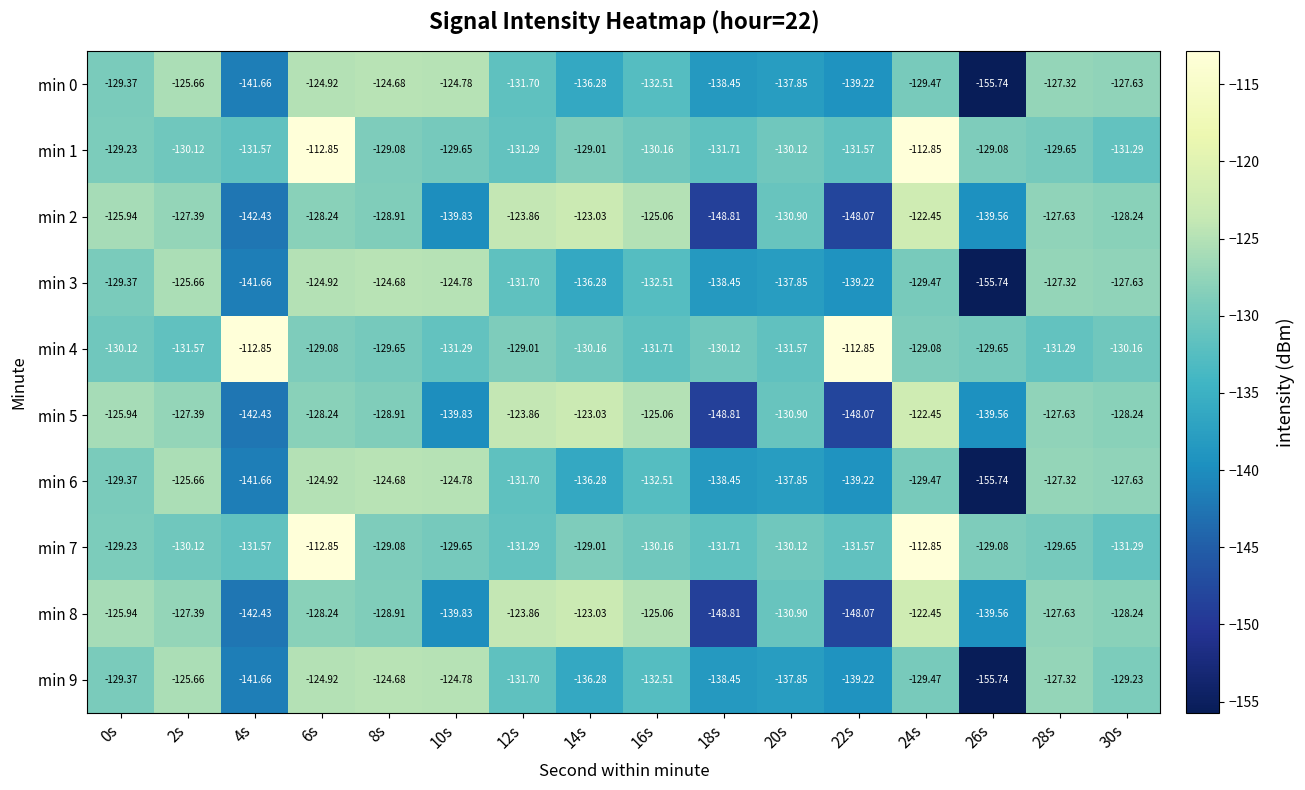

Is the value of min 8 at 20s greater than the value of min 3 at 0s?

No